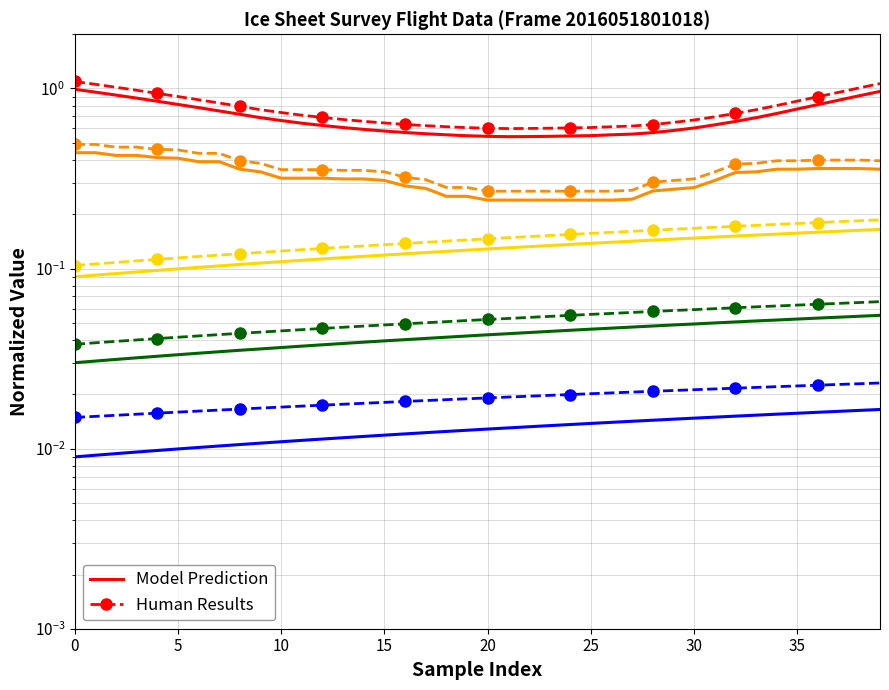

How many lines are shown in the chart?

2